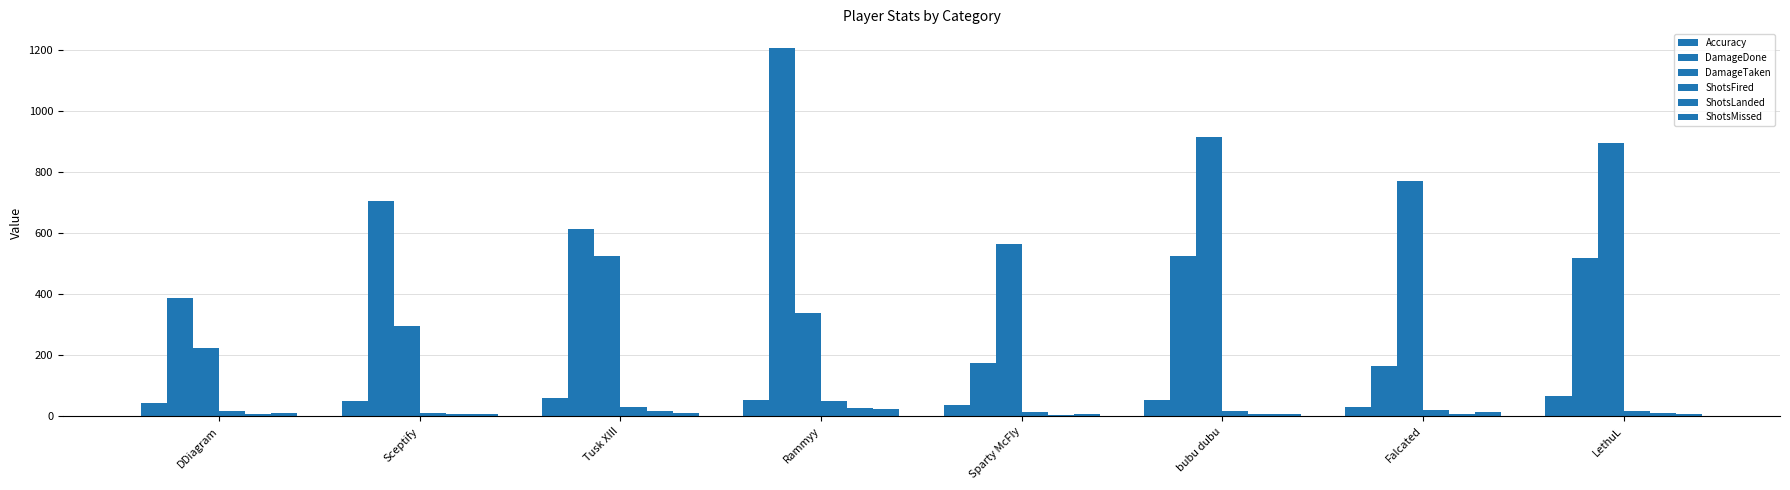

What is the total value across all series at bubu dubu?

1525.9